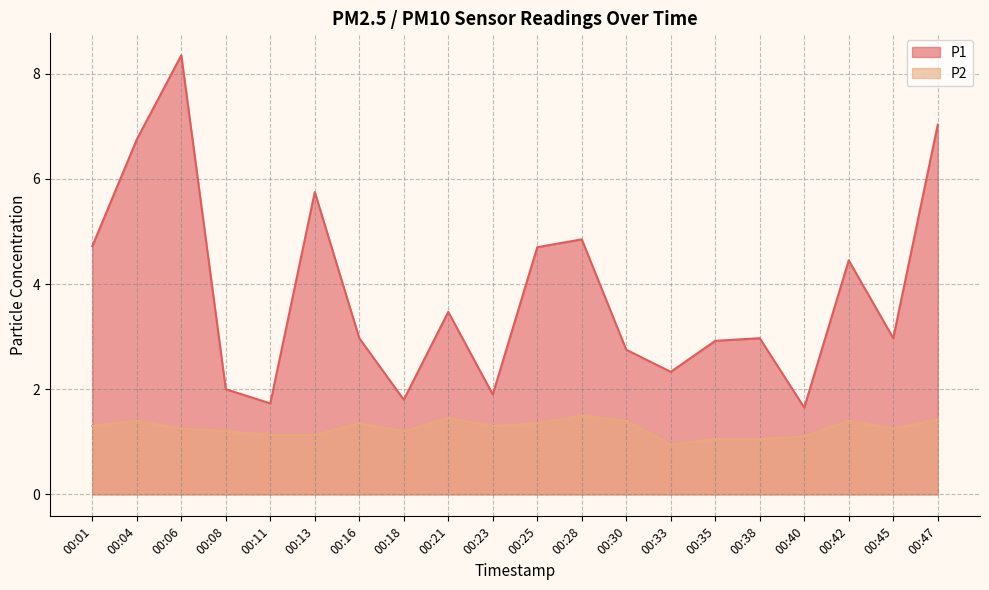

The P2 series shows 1.4 at 00:47. True or false?

True